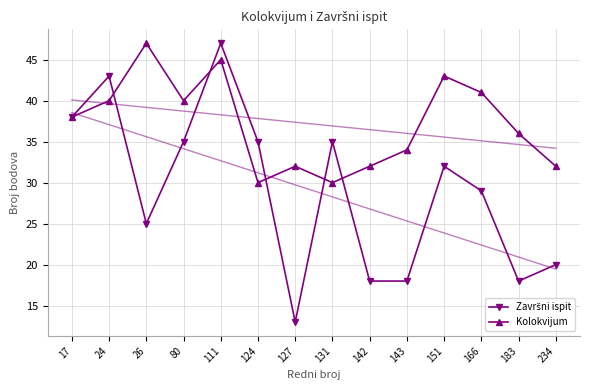

Where does the Završni ispit series first go above 32?

17